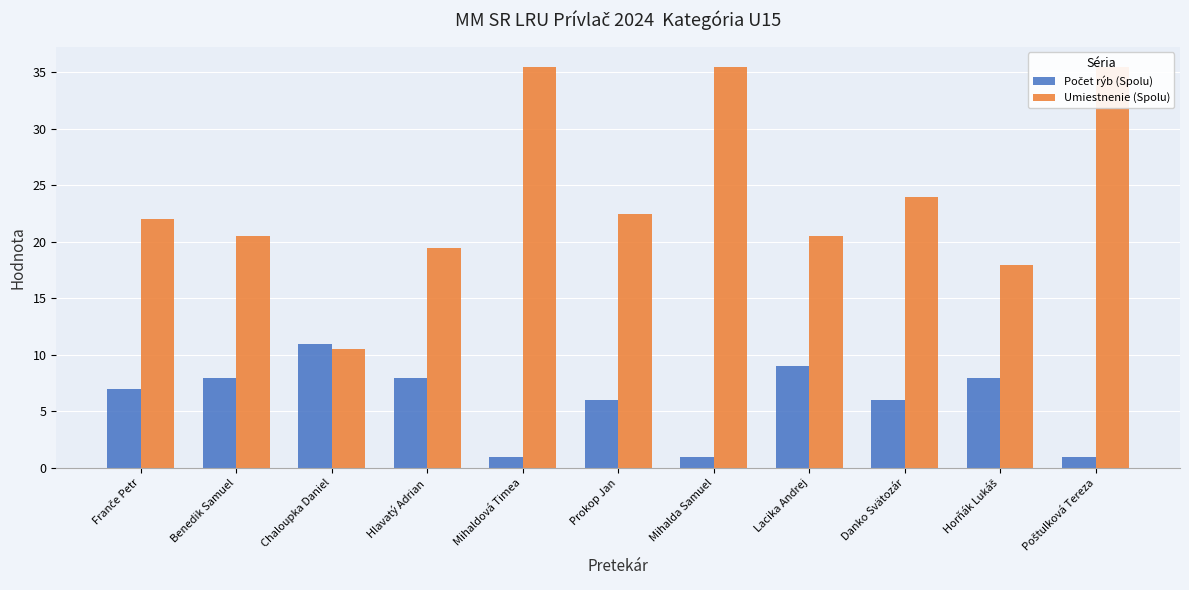

What value does the Počet rýb (Spolu) series have at Franče Petr?

7.0